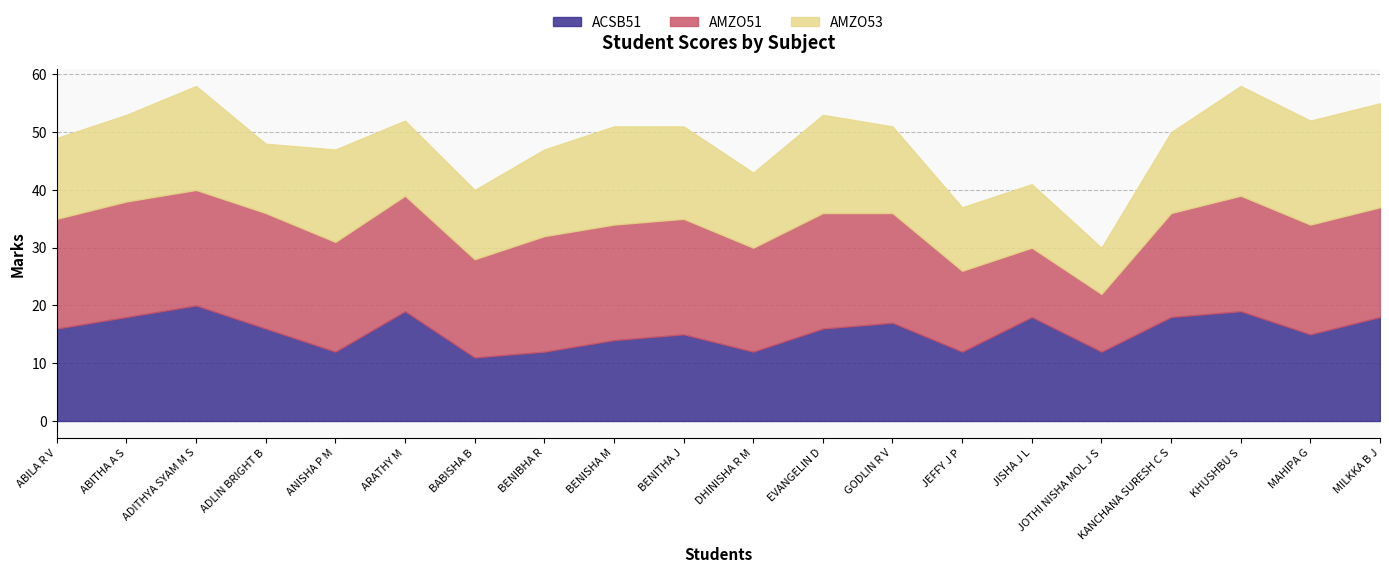

How many times do AMZO53 and ACSB51 cross each other?

4